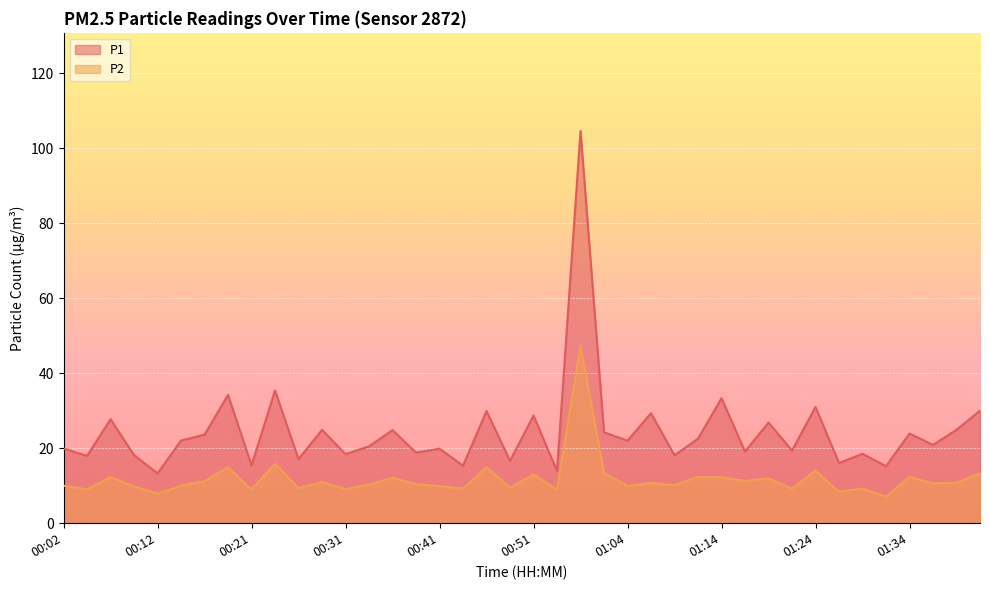

What is the smallest value displayed?

7.1